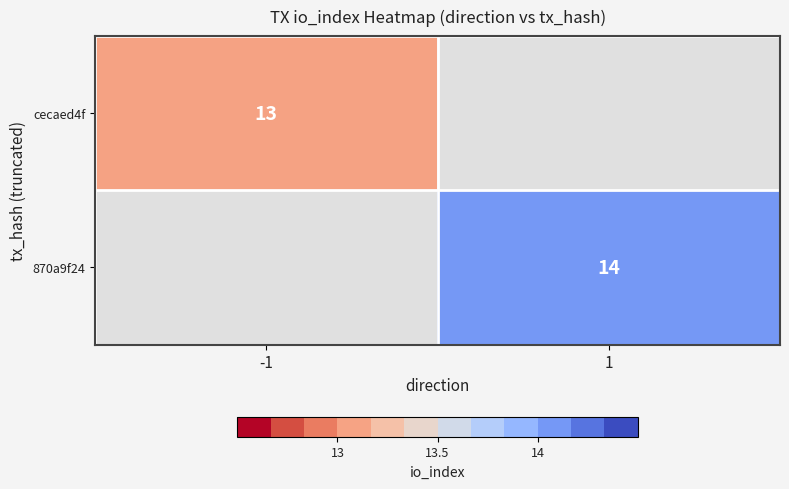

Is it true that 870a9f24 equals 24 at 1?

False